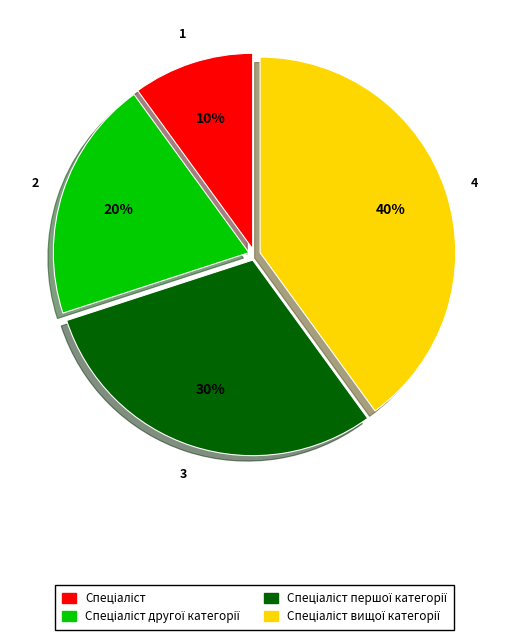

To the nearest percent, what is the average slice percentage?

25%